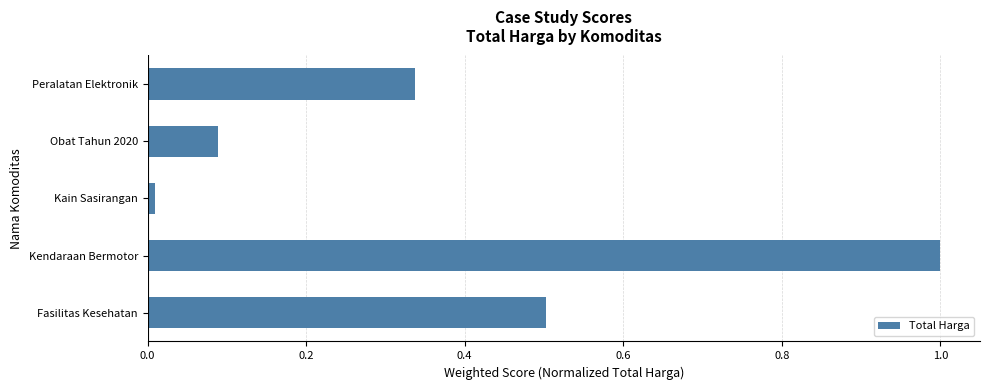

Are the bars grouped side by side (vs. stacked)?

No